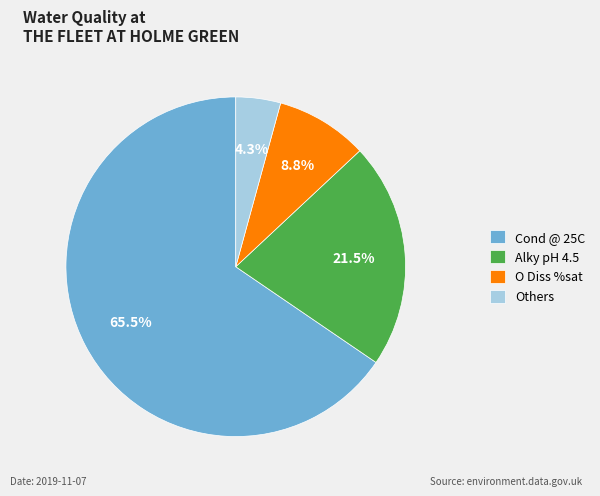

What is the total percentage of O Diss %sat and Alky pH 4.5?

30.3%